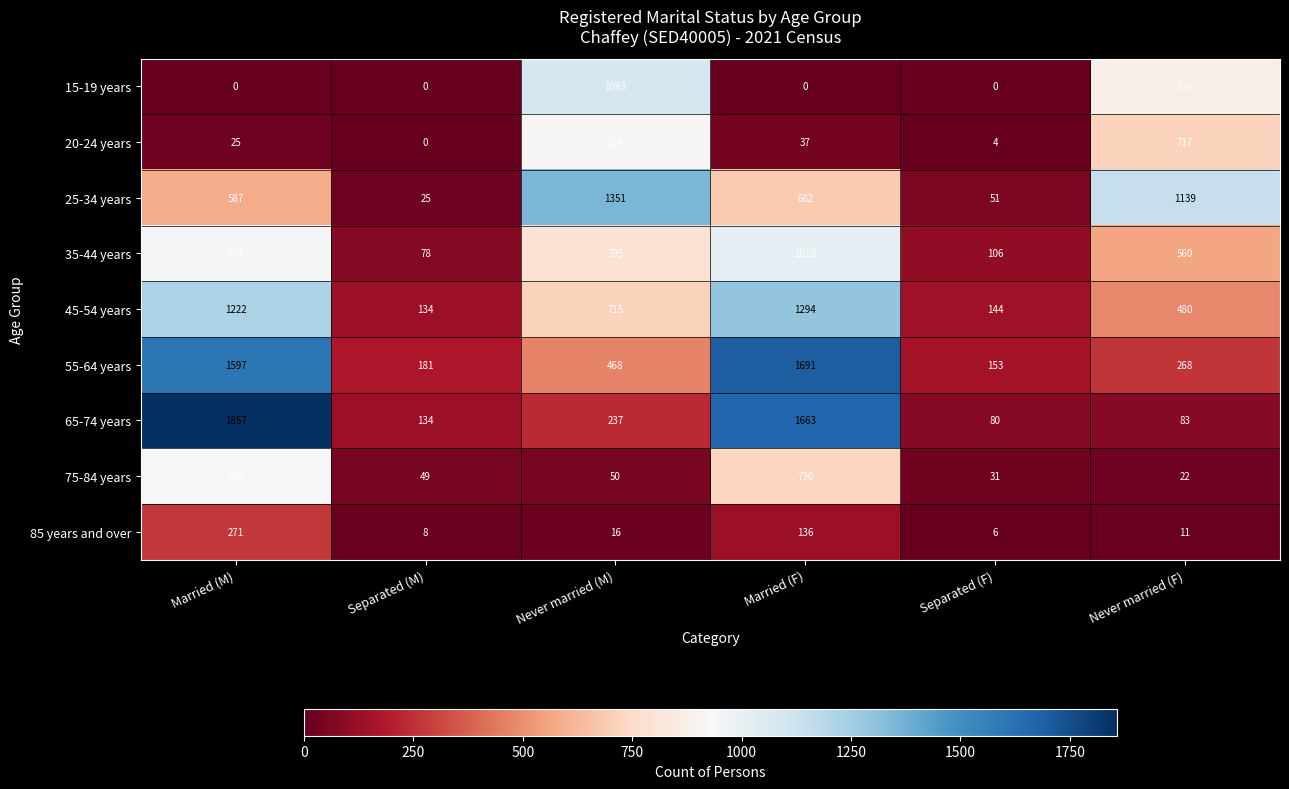

At how many categories does at least one series exceed 160?

5